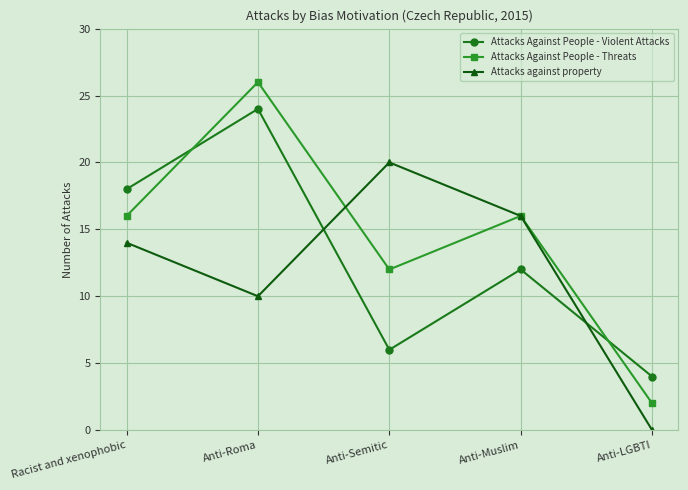

What is the maximum value for Attacks Against People - Threats?

26